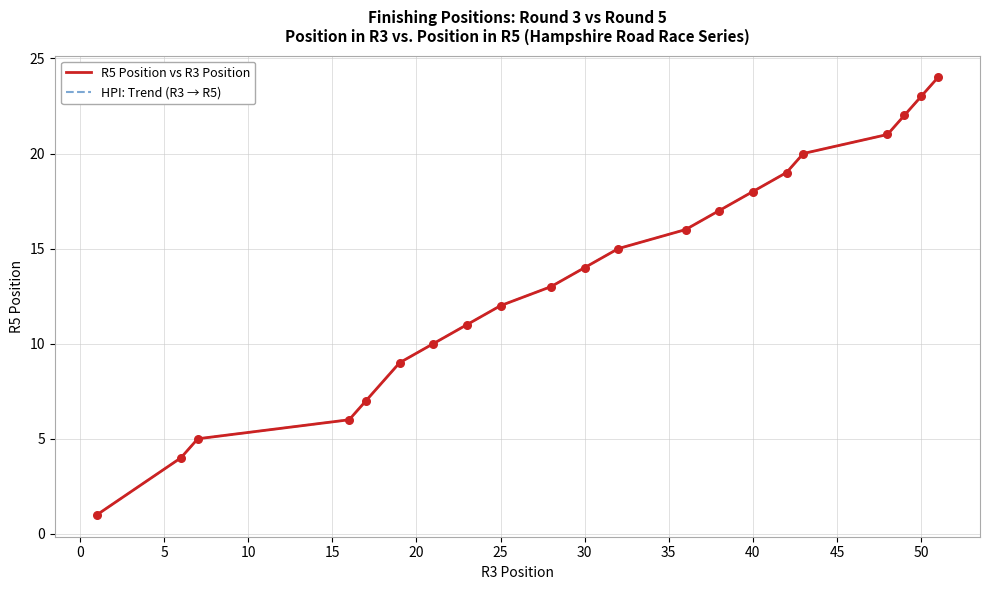

Is this an area chart (filled region under the line)?

No